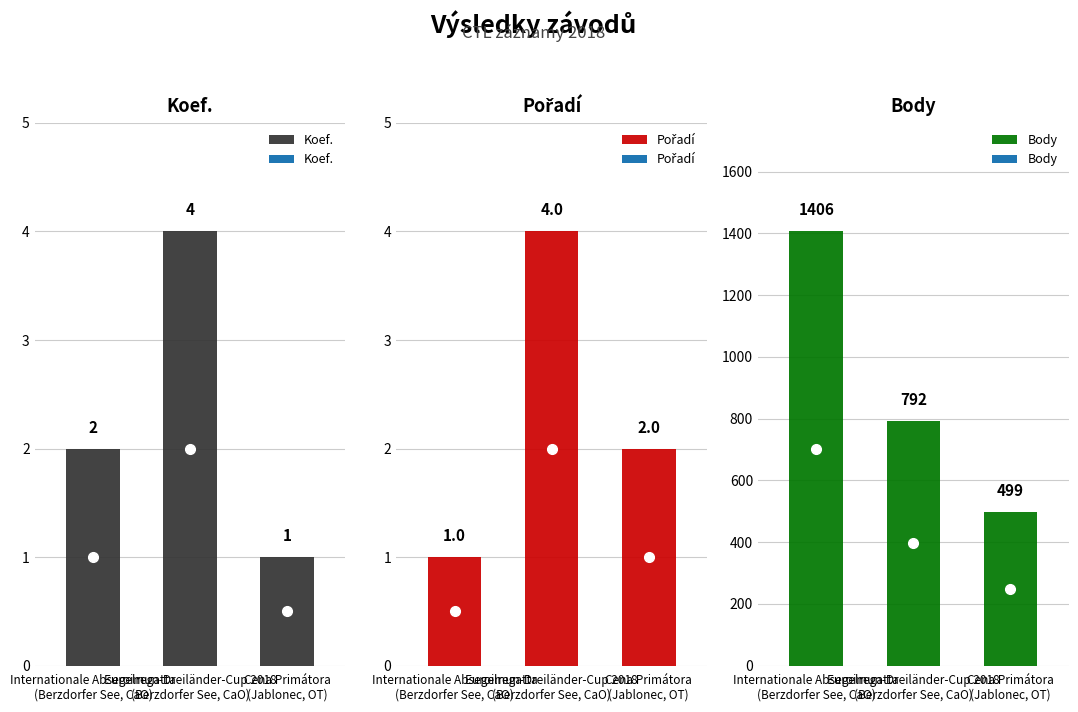

Reading left to right, list all the values displayed in this chart.

Koef.: 2	4	1
Pořadí: 1	4	2
Body: 1406	792	499